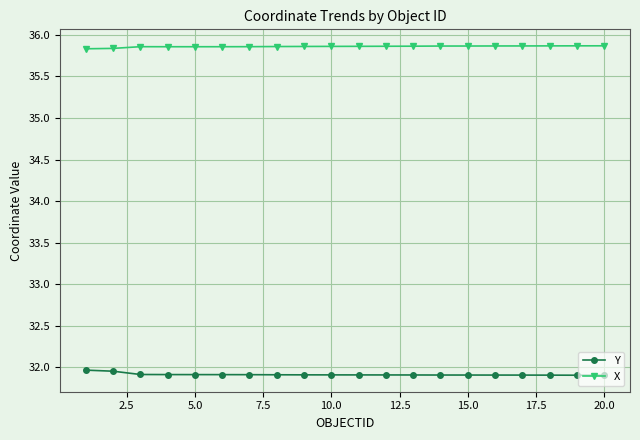

How many lines are shown in the chart?

2